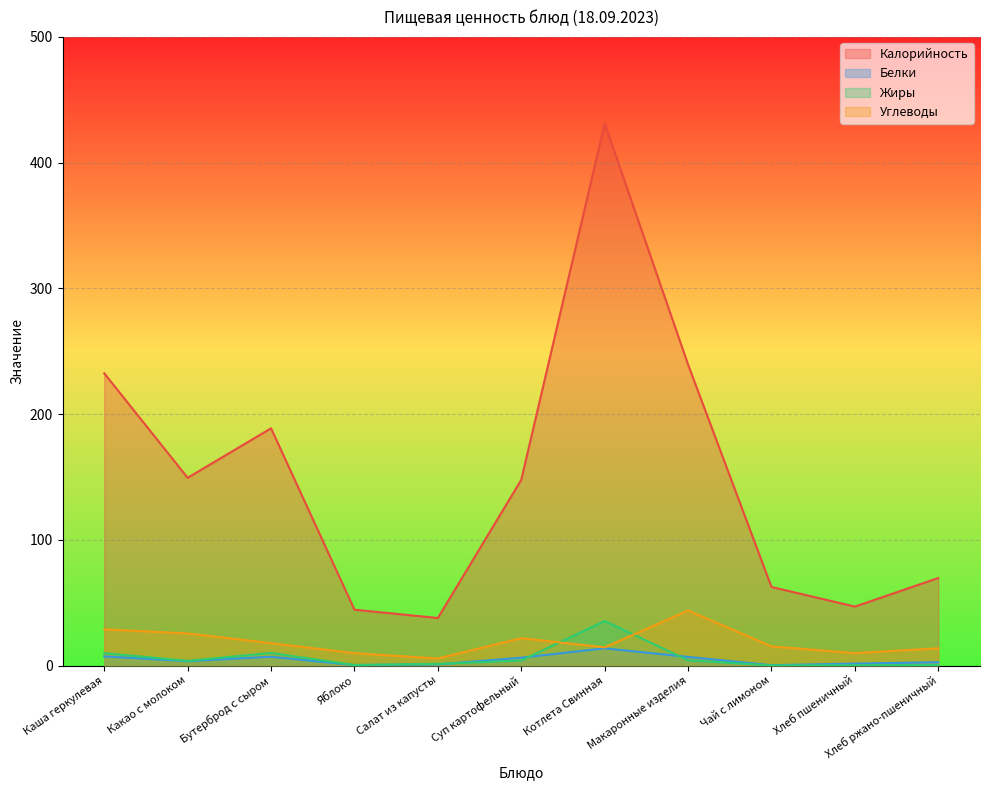

Where is the first local maximum for Белки?

Бутерброд с сыром